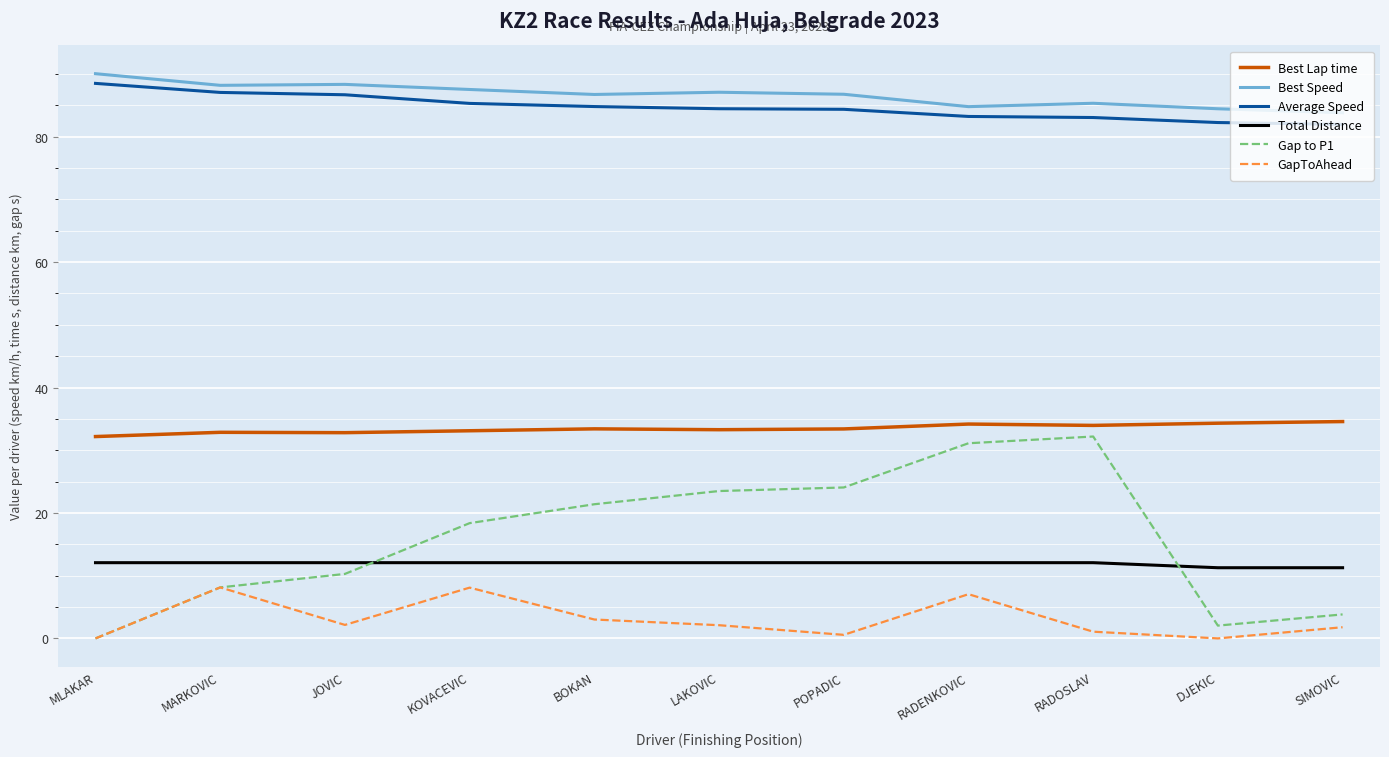

At how many categories does at least one series exceed 16?

11